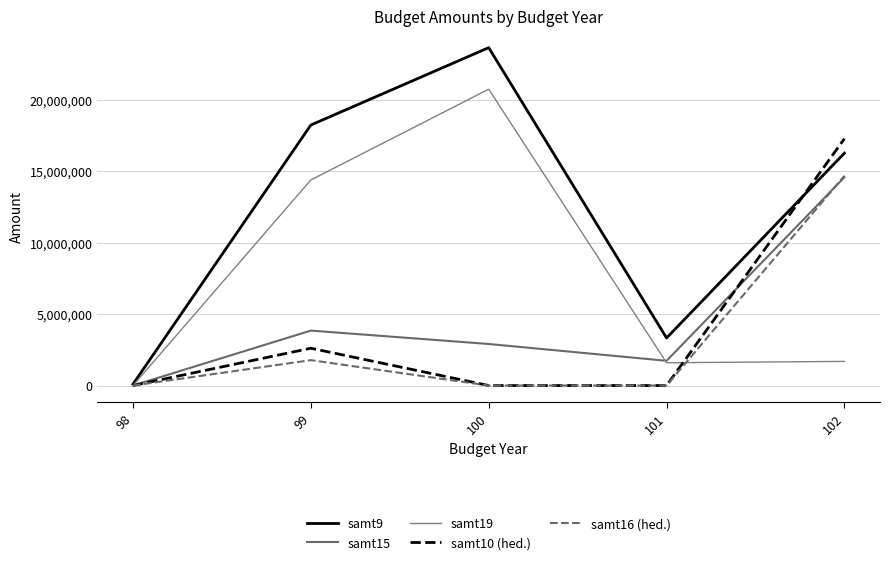

What value does the samt19 series have at 100, to the nearest 100?

20751000